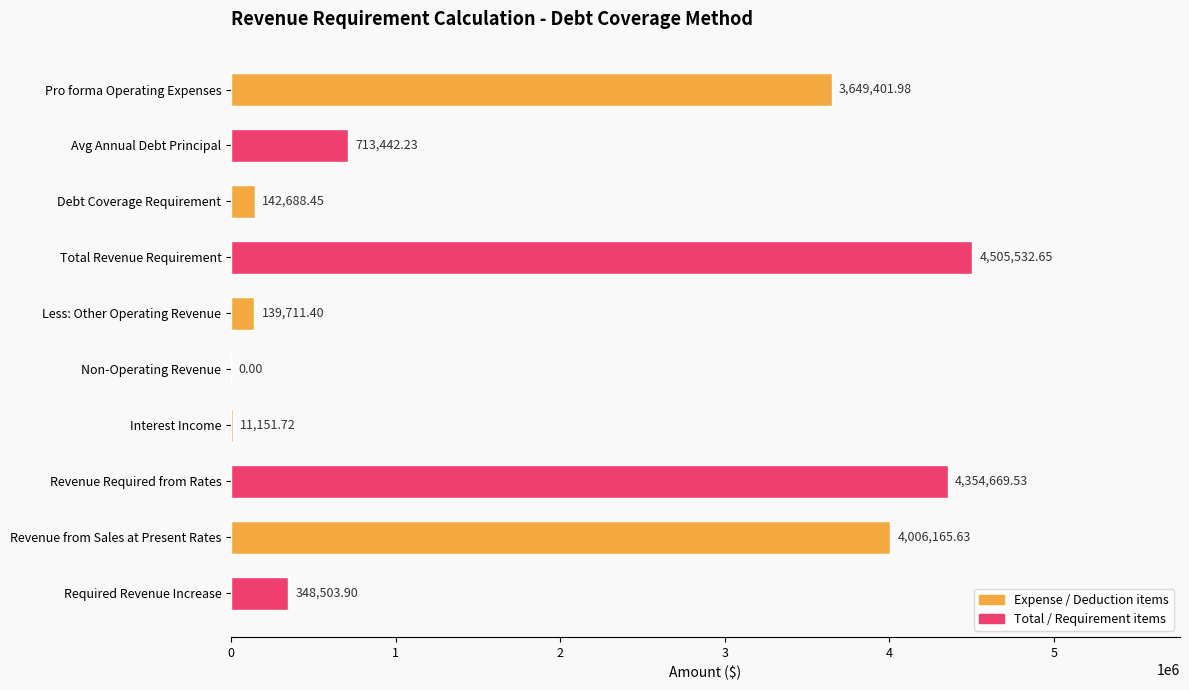

Which category has the highest value across all series?

Total Revenue Requirement